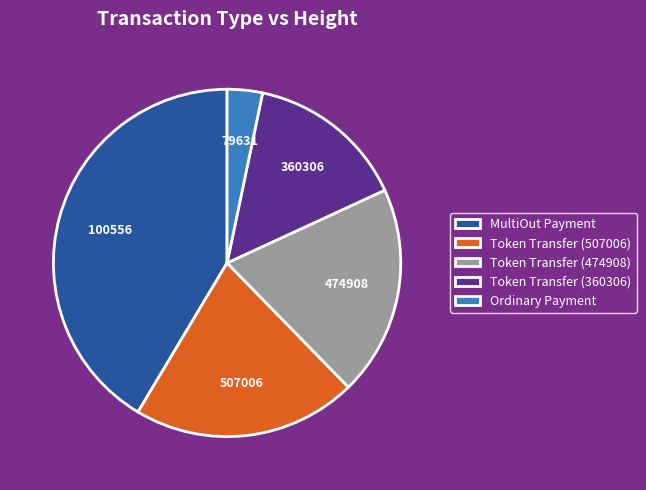

Rank the categories by value from highest to lowest.

MultiOut Payment, Token Transfer (507006), Token Transfer (474908), Token Transfer (360306), Ordinary Payment